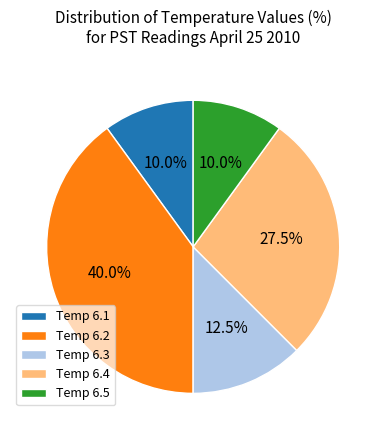

Is there a majority slice in this chart?

No